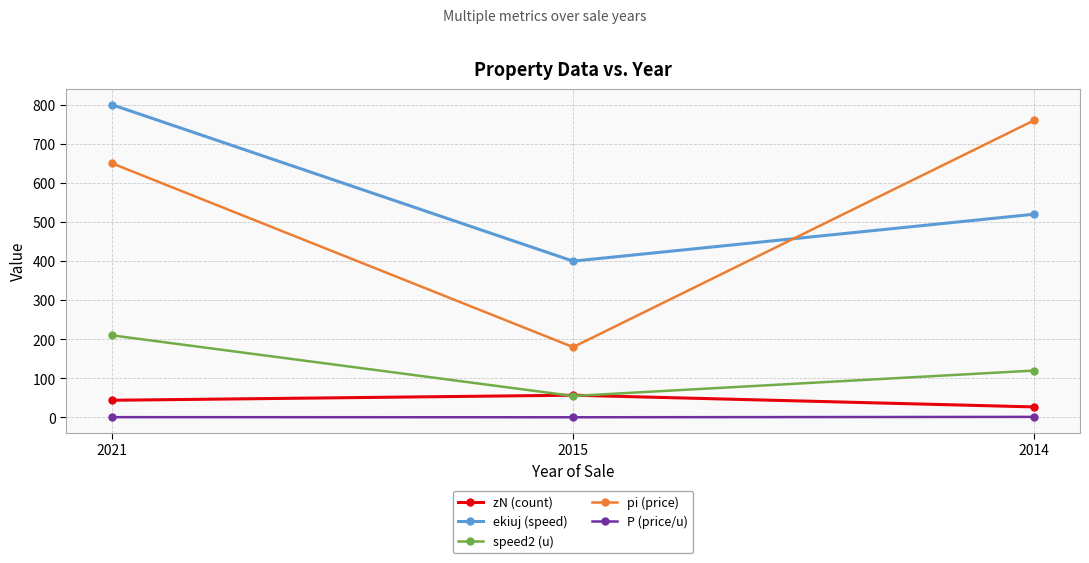

How many data points does each series have?

3